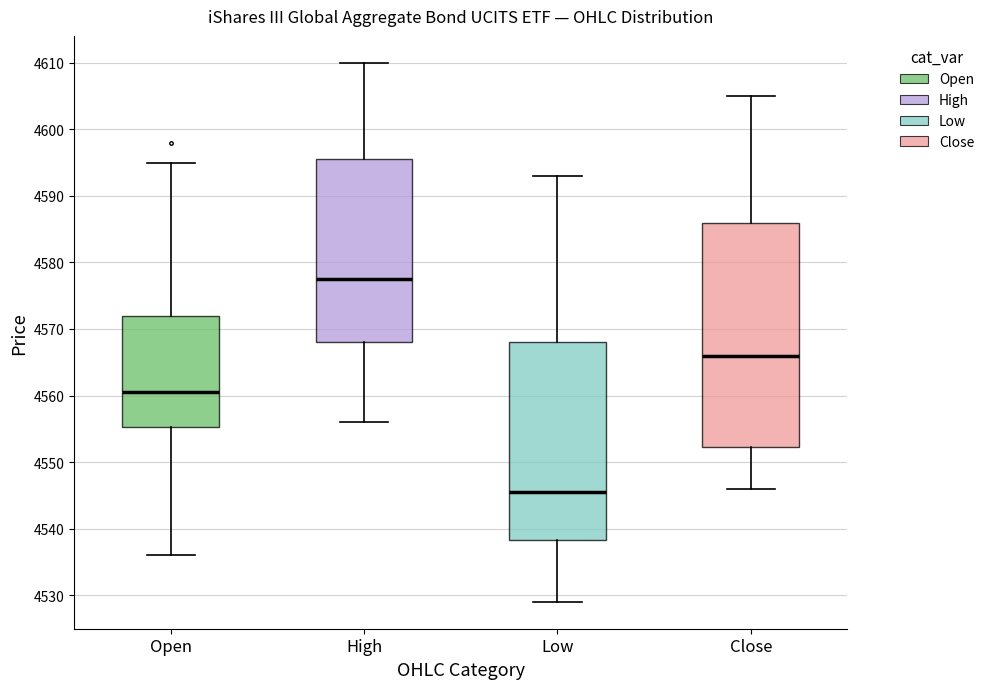

Reading left to right, read every box against the y-axis: the position of its median line, the range the box covers, and the ends of its whiskers. The values are not printed on the chart, so give them approximately, as read against the axis.

Open: median 4561, box 4555 to 4572, whiskers 4536 to 4595
High: median 4578, box 4568 to 4596, whiskers 4556 to 4610
Low: median 4546, box 4538 to 4568, whiskers 4529 to 4593
Close: median 4566, box 4552 to 4586, whiskers 4546 to 4605